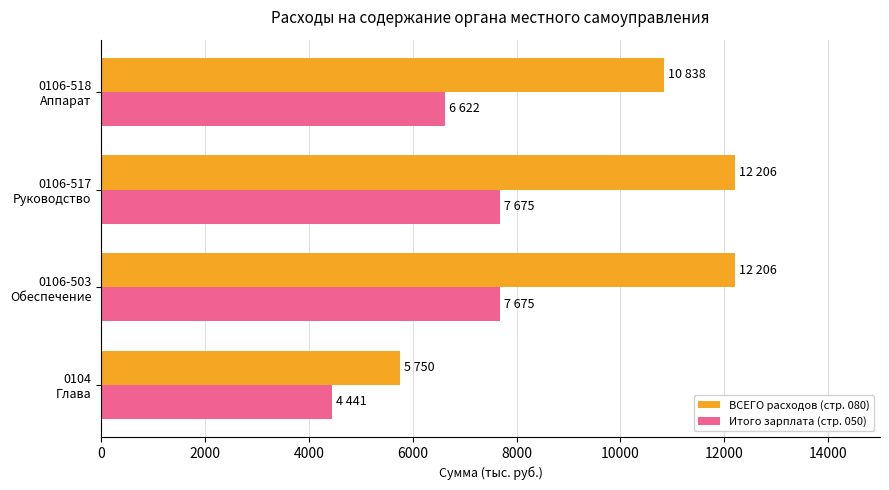

List the series in order of their peak value, lowest first.

Итого зарплата (стр. 050), ВСЕГО расходов (стр. 080)